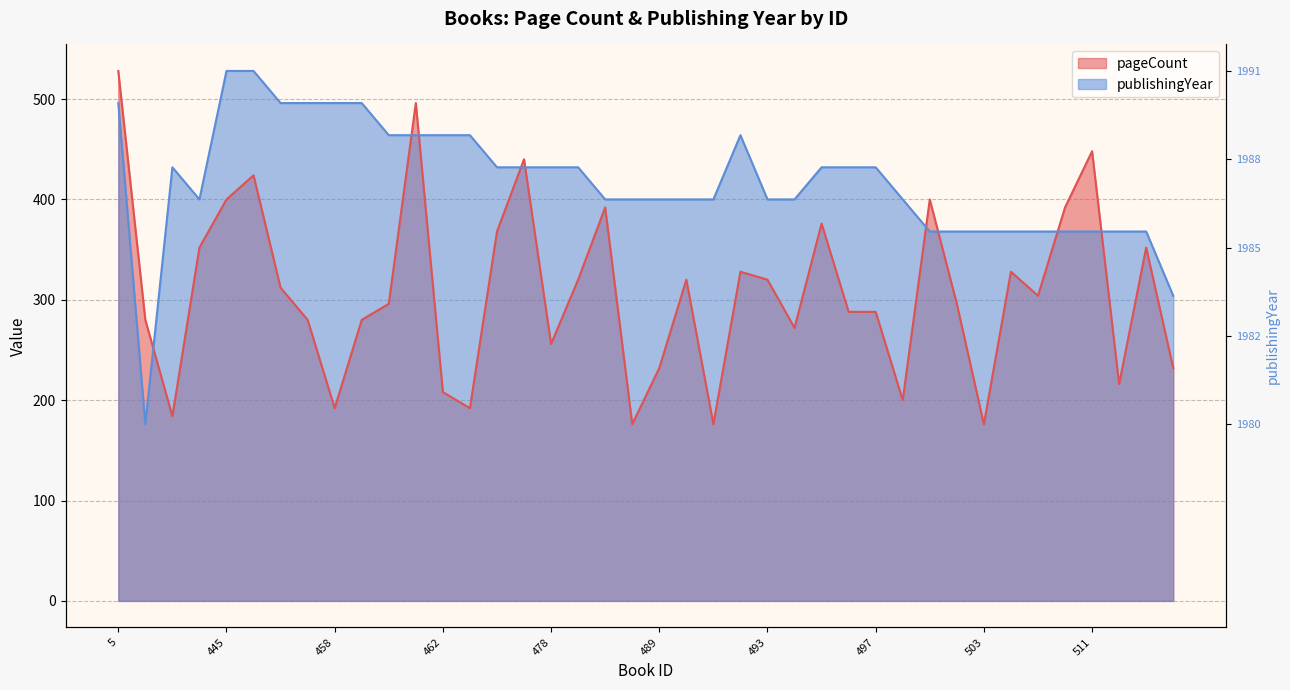

What is the difference between the second highest and second lowest values in the pageCount series?

320